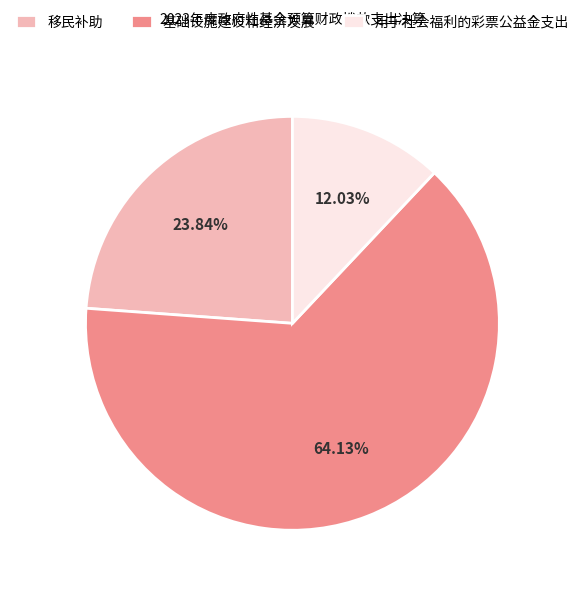

True or false: 基础设施建设和经济发展 accounts for 54% of the total.

False